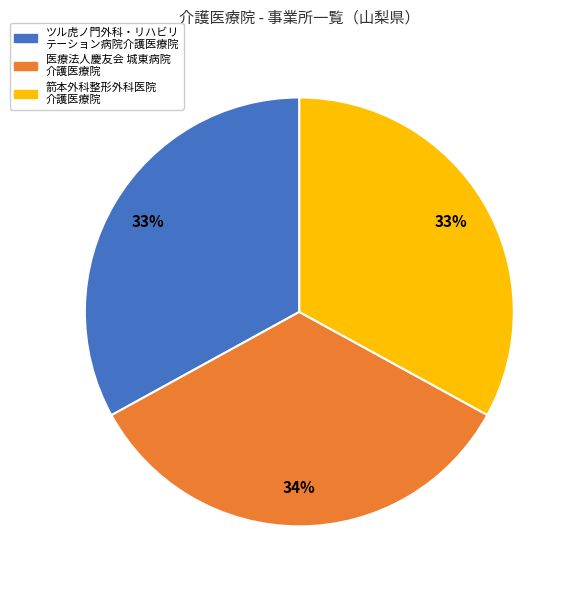

To the nearest percent, what is the difference between the largest and smallest slice percentages?

1%